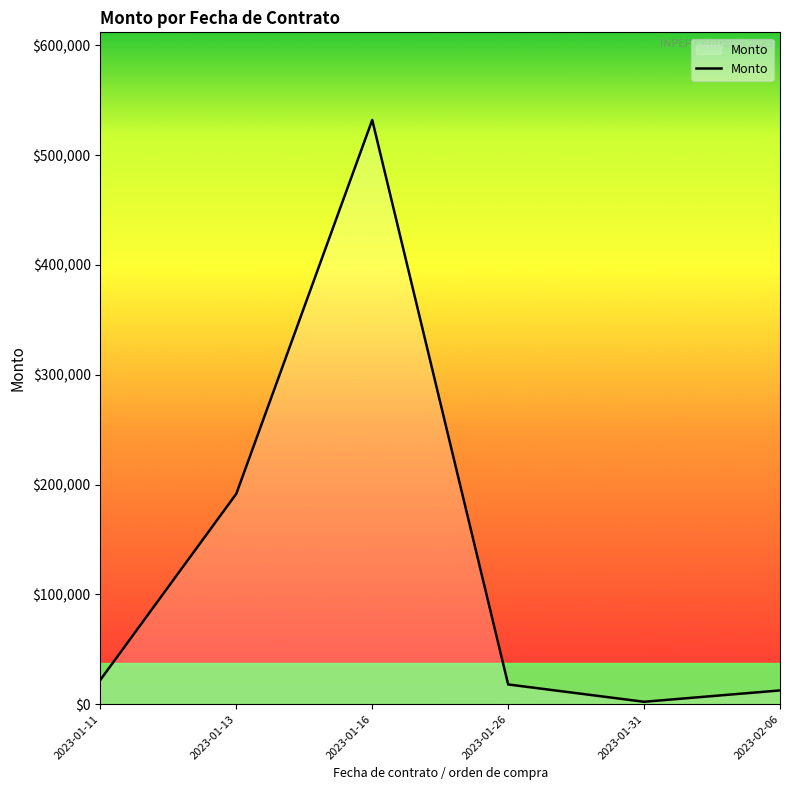

Reading left to right, transcribe all the data shown in this chart.

2023-01-11=22144.8	2023-01-13=191640.0	2023-01-16=532051.8	2023-01-26=17958.7	2023-01-31=2179.3	2023-02-06=12511.1